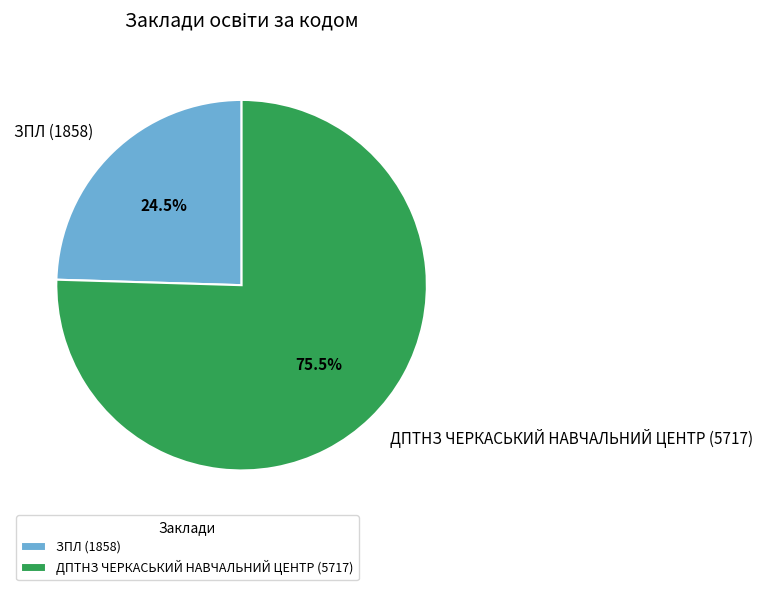

Combined, what portion of the pie is ДПТНЗ ЧЕРКАСЬКИЙ НАВЧАЛЬНИЙ ЦЕНТР (5717) and ЗПЛ (1858)?

100.0%